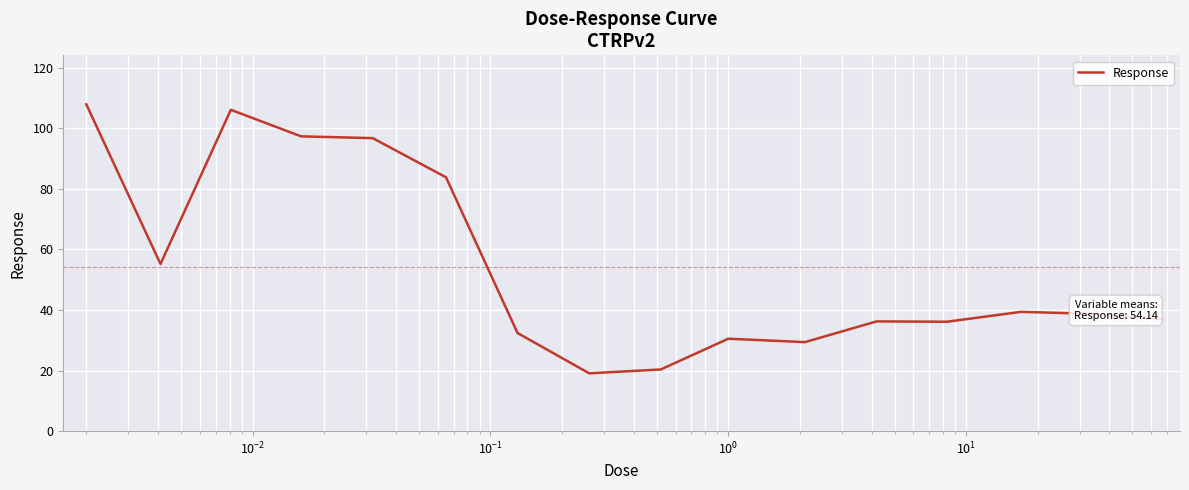

What is the minimum value shown in the chart?

19.1